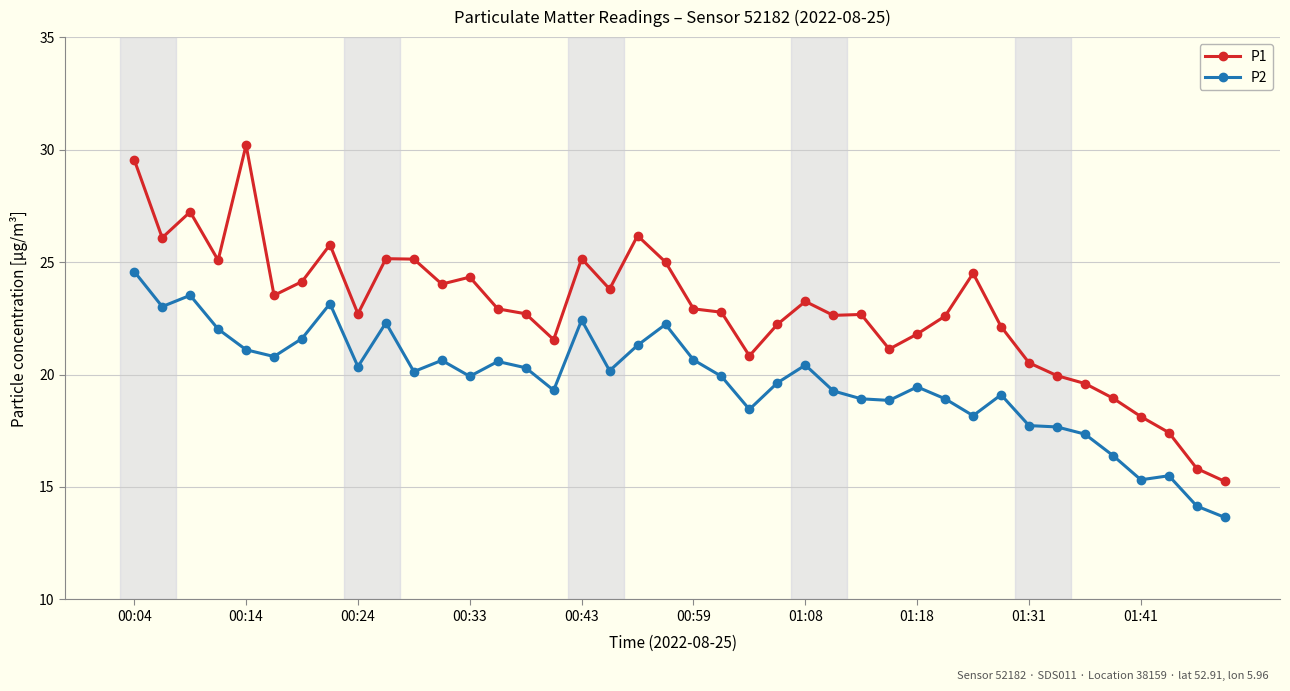

What is the value of the P2 point at the 28th from the left?

18.9